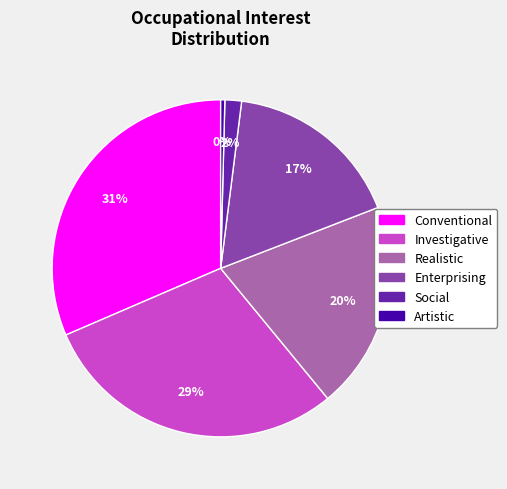

Combined, do Conventional and Social account for over 50%?

No